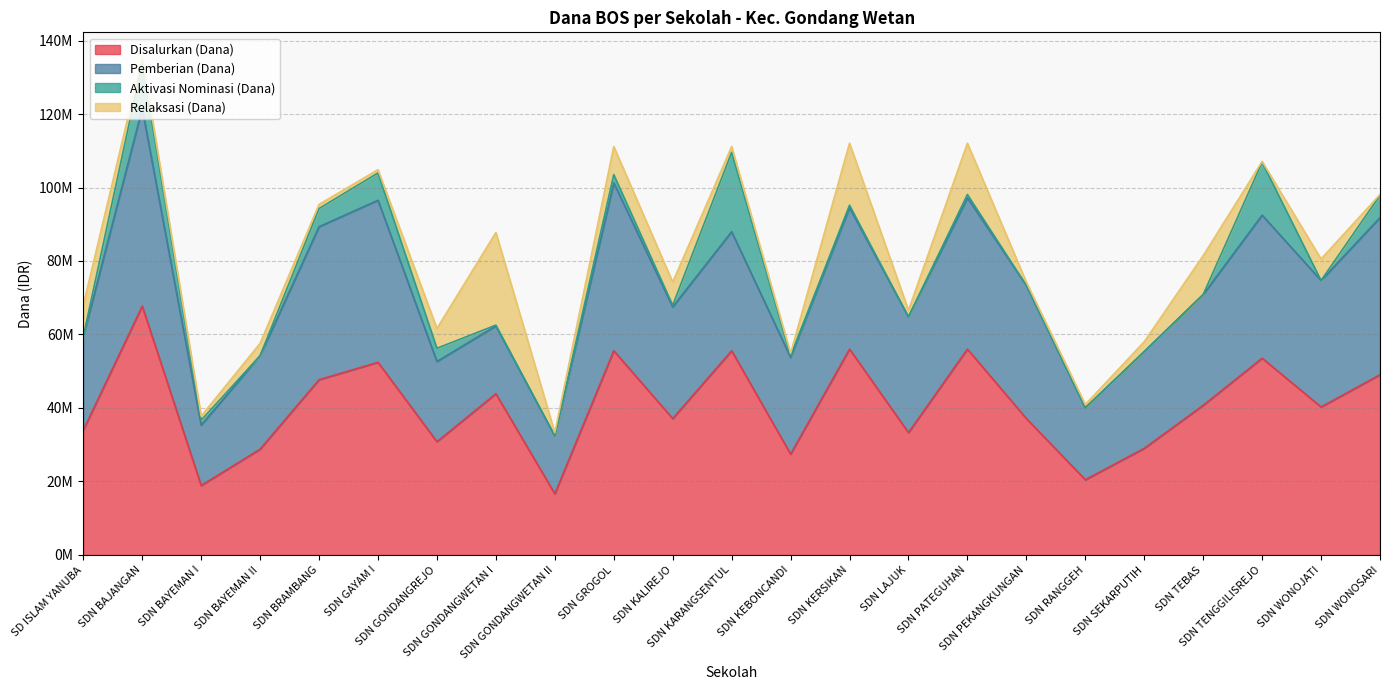

Which category has the lowest value in the Disalurkan (Dana) series?

SDN GONDANGWETAN II